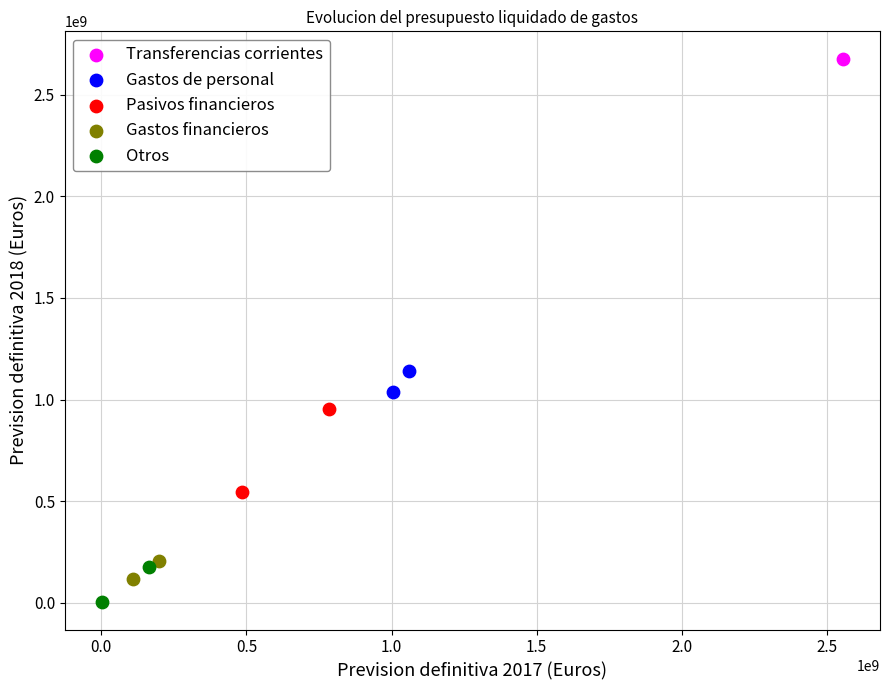

Which series contains the lowest Y value?

Otros